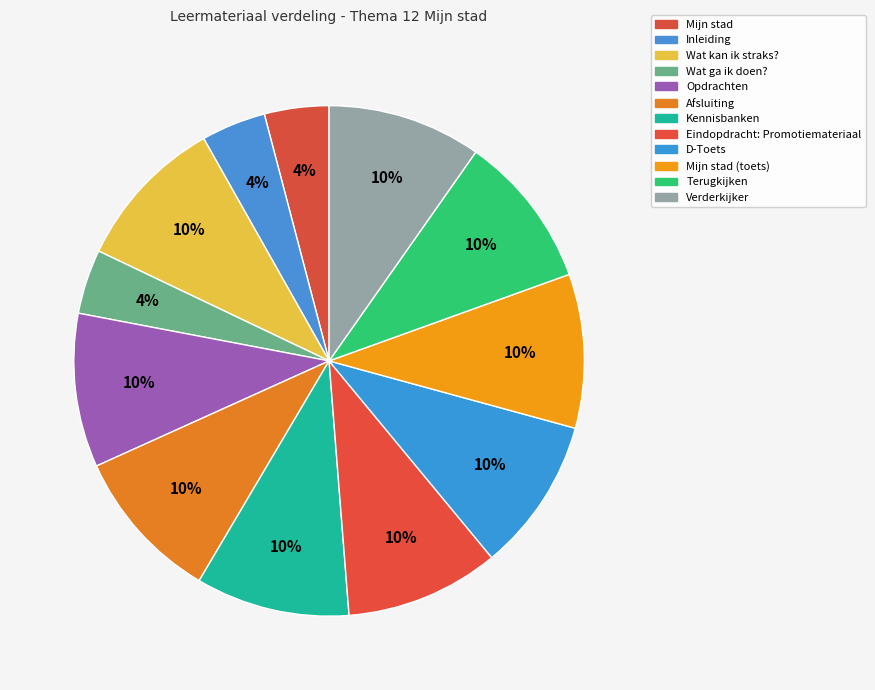

Count the number of slices in the pie.

12